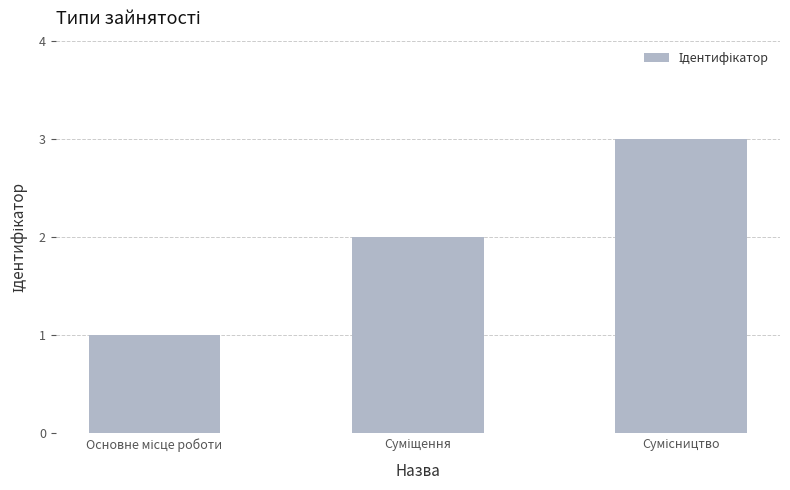

What is the sum of all values?

6